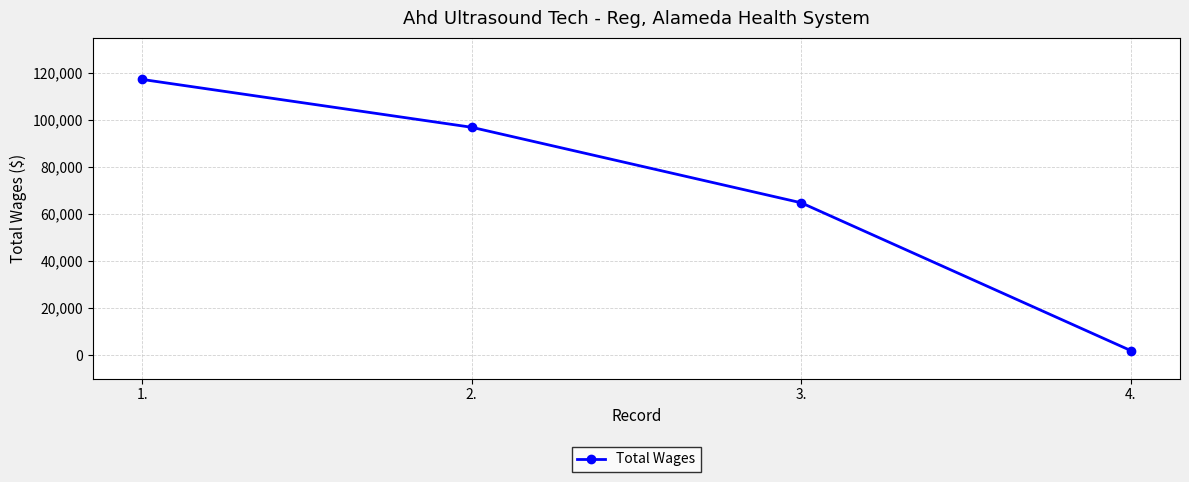

What is the approximate value at 4., to the nearest 10?

1960